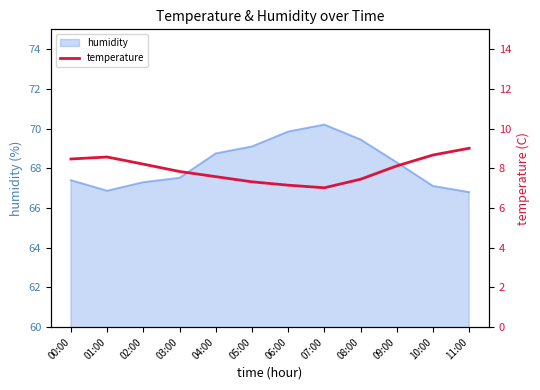

At which label does humidity reach its peak?

07:00